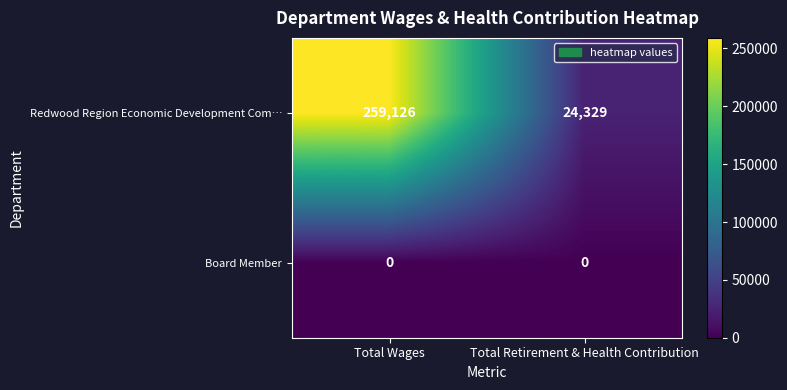

Where is Redwood Region Economic Development Com… nearest to the value 141727?

Total Retirement & Health Contribution